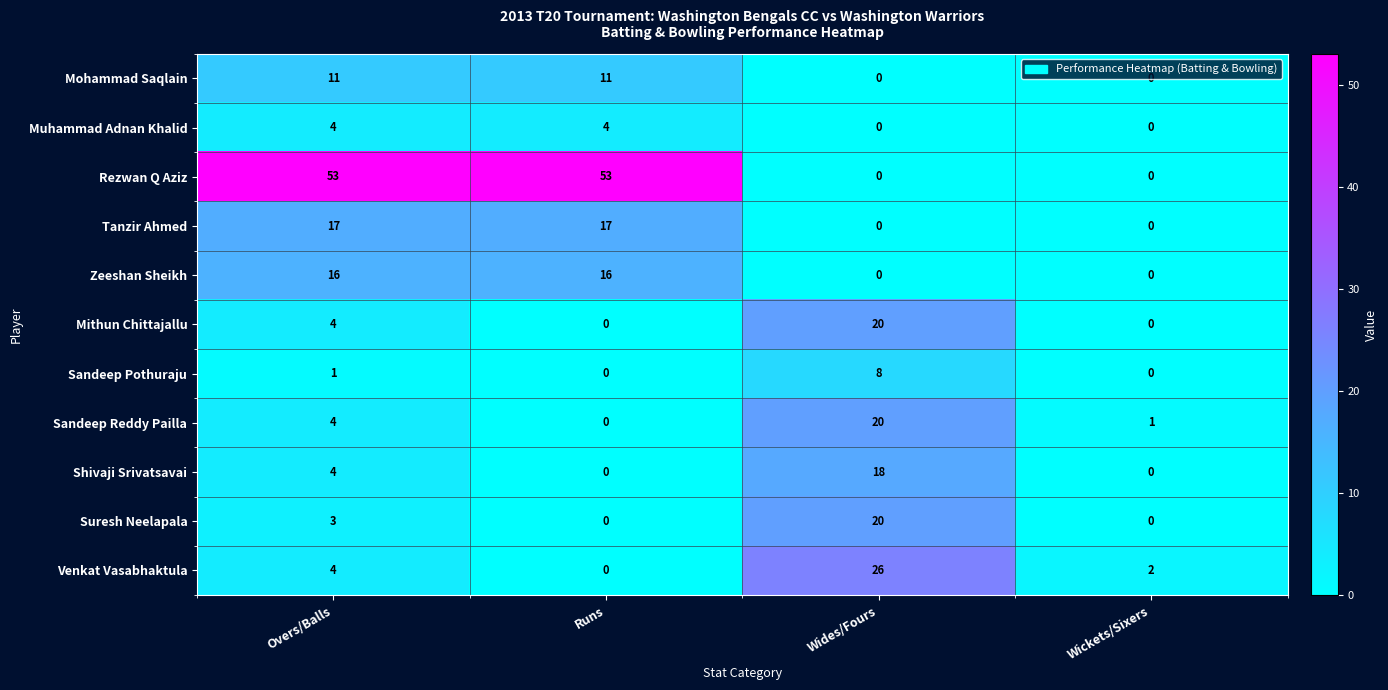

What is the maximum value for Suresh Neelapala?

20